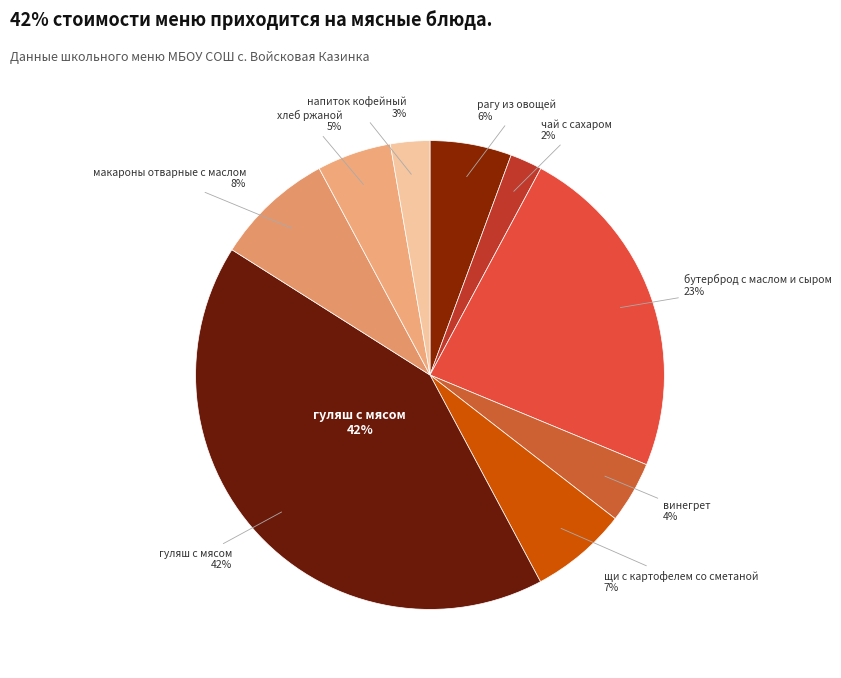

What portion of the pie excludes напиток кофейный?

97.3%